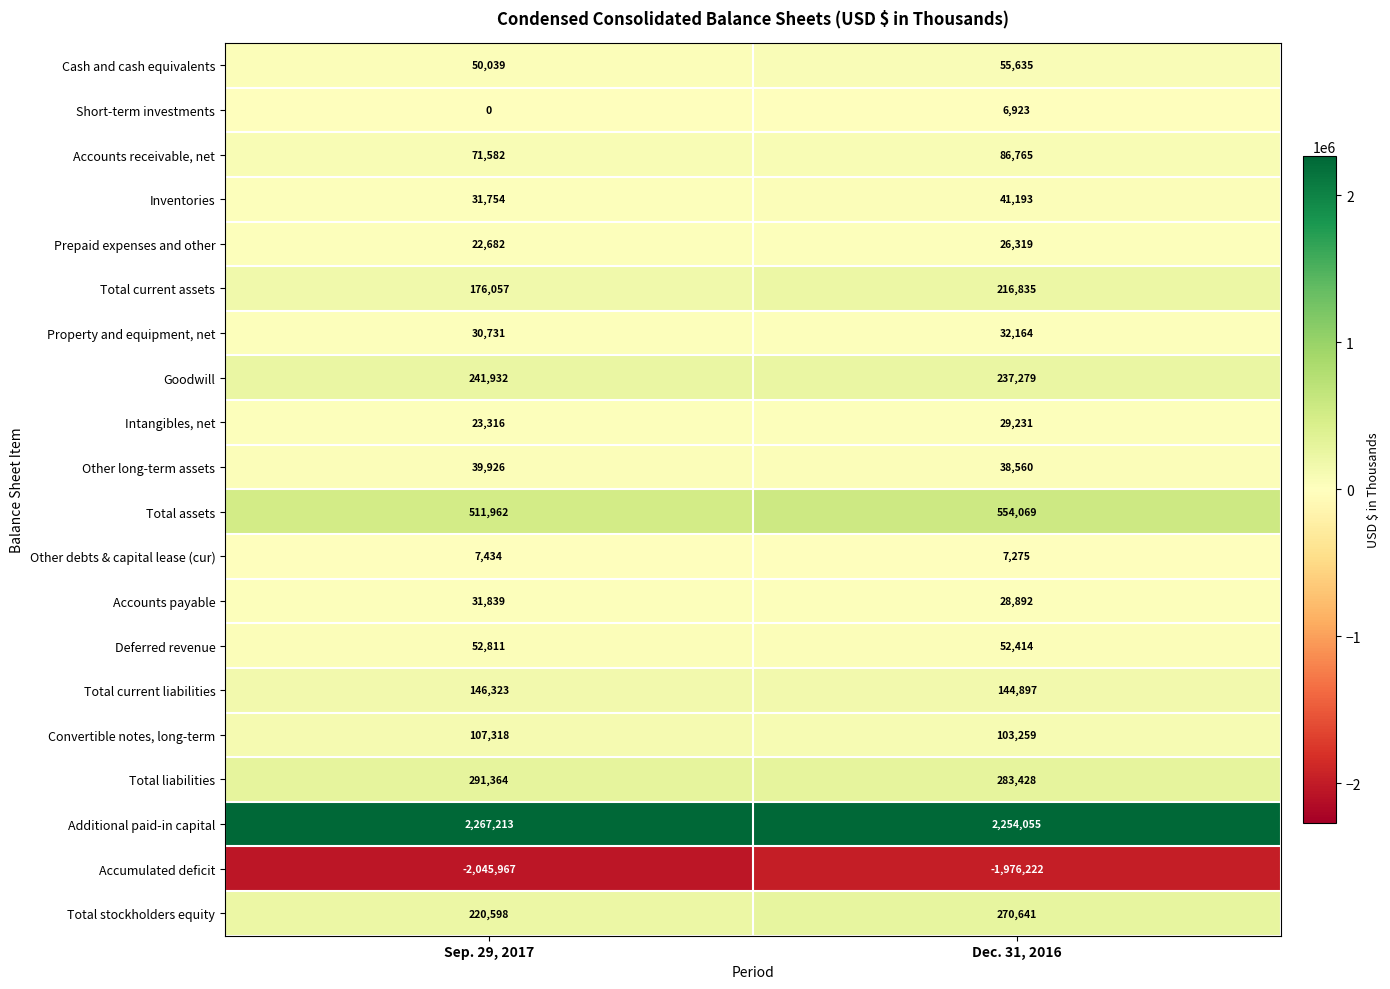

What is the difference between the maximum and minimum values in the Total liabilities series?

7936